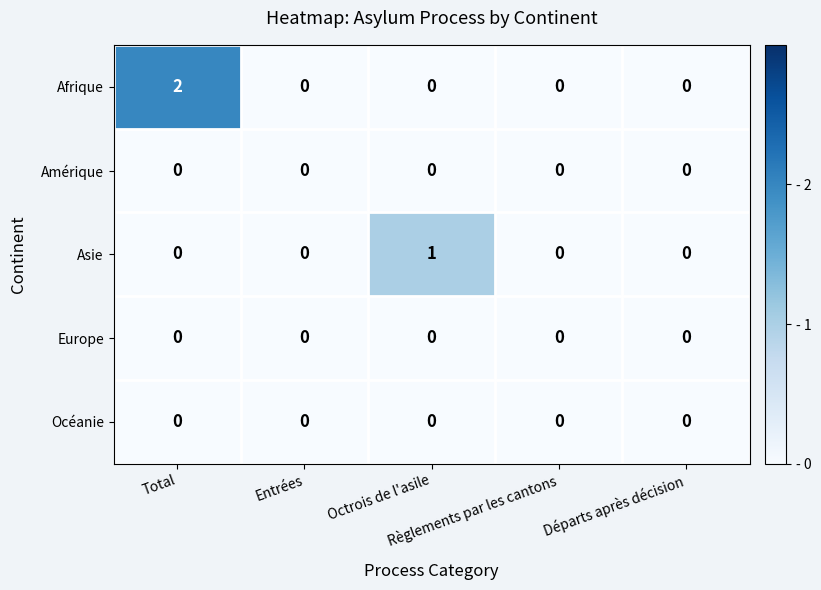

Which series has the largest range (max minus min)?

Afrique